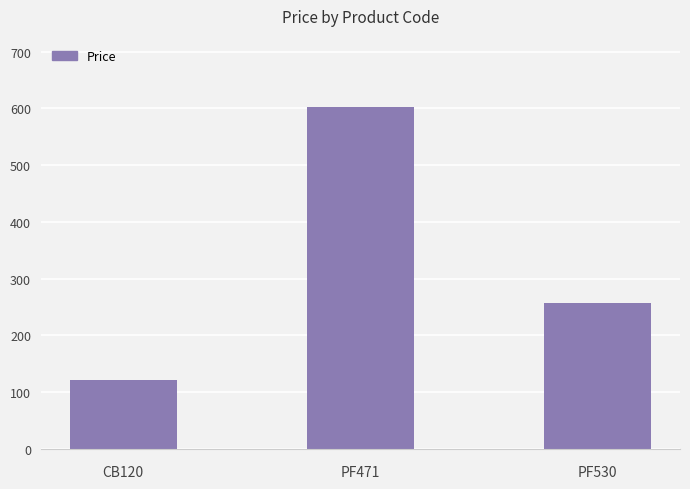

List the labels in order of value, smallest first.

CB120, PF530, PF471